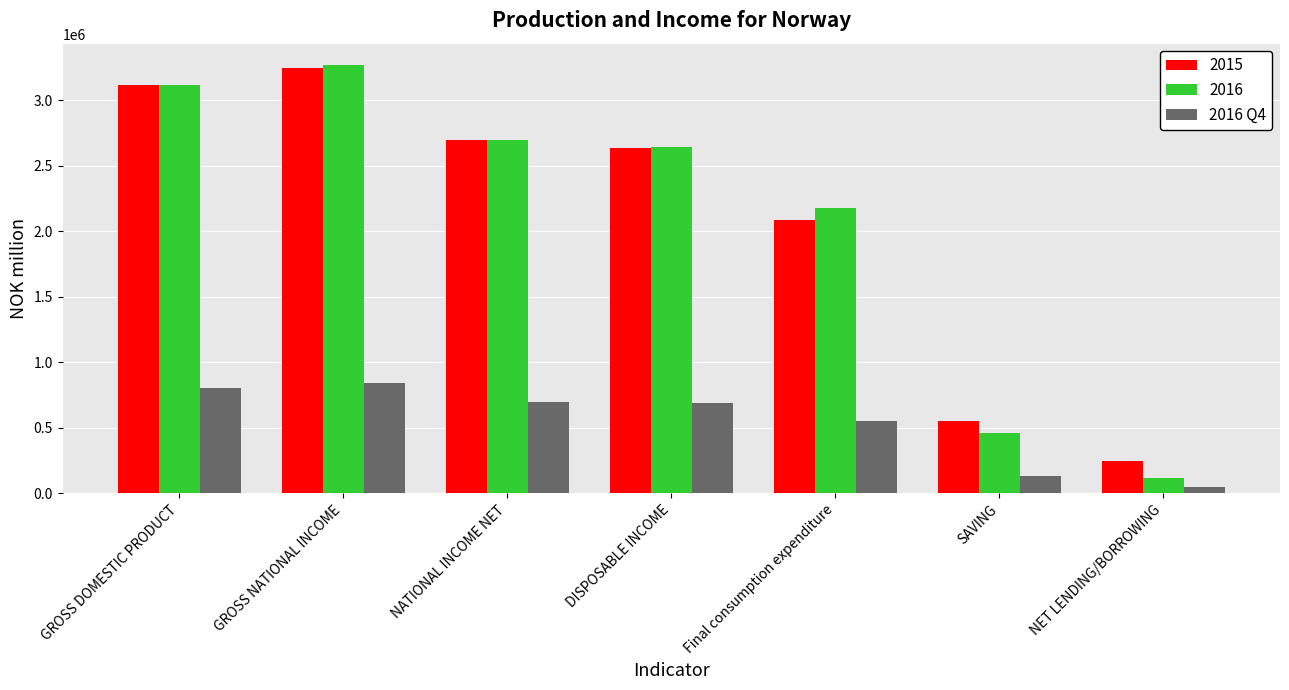

What is the highest value of the 2016 Q4 series?

841904